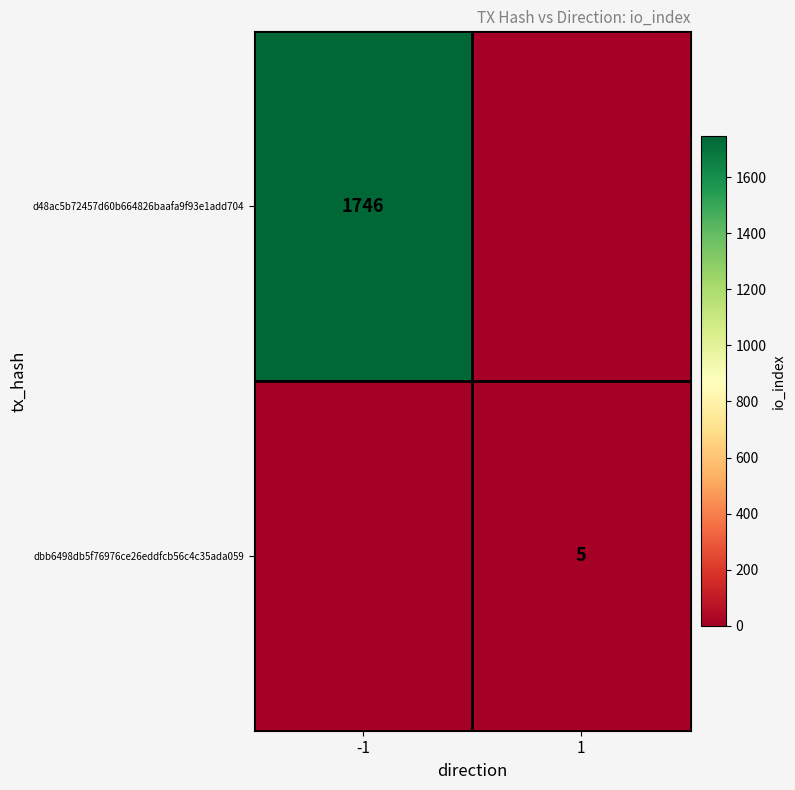

Is it true that d48ac5b72457d60b664826baafa9f93e1add704 equals 3132 at -1?

False